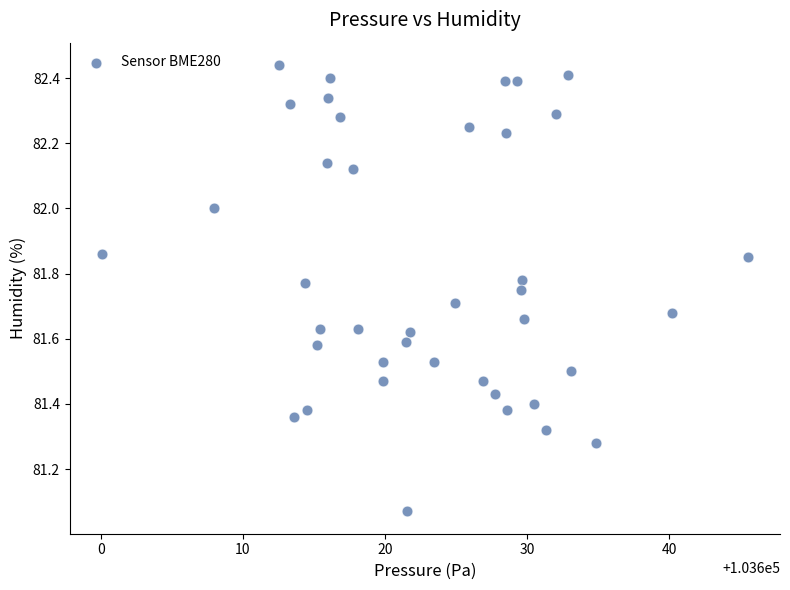

What is the range of X values (max minus min)?

45.4